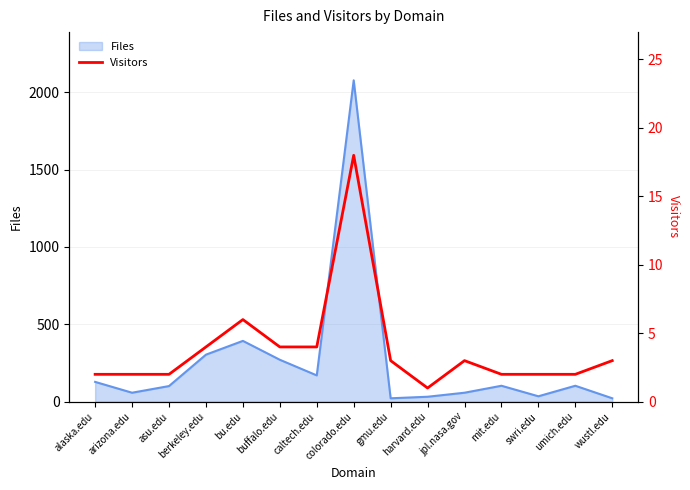

What is the label of the 14th point from the left?

umich.edu